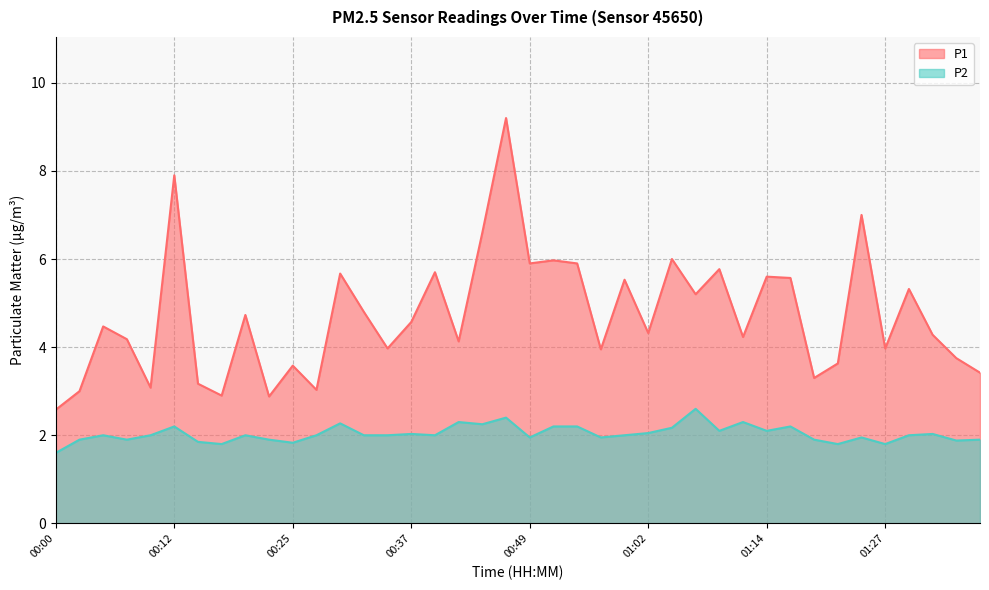

True or false: P2 and P1 cross at least once.

False